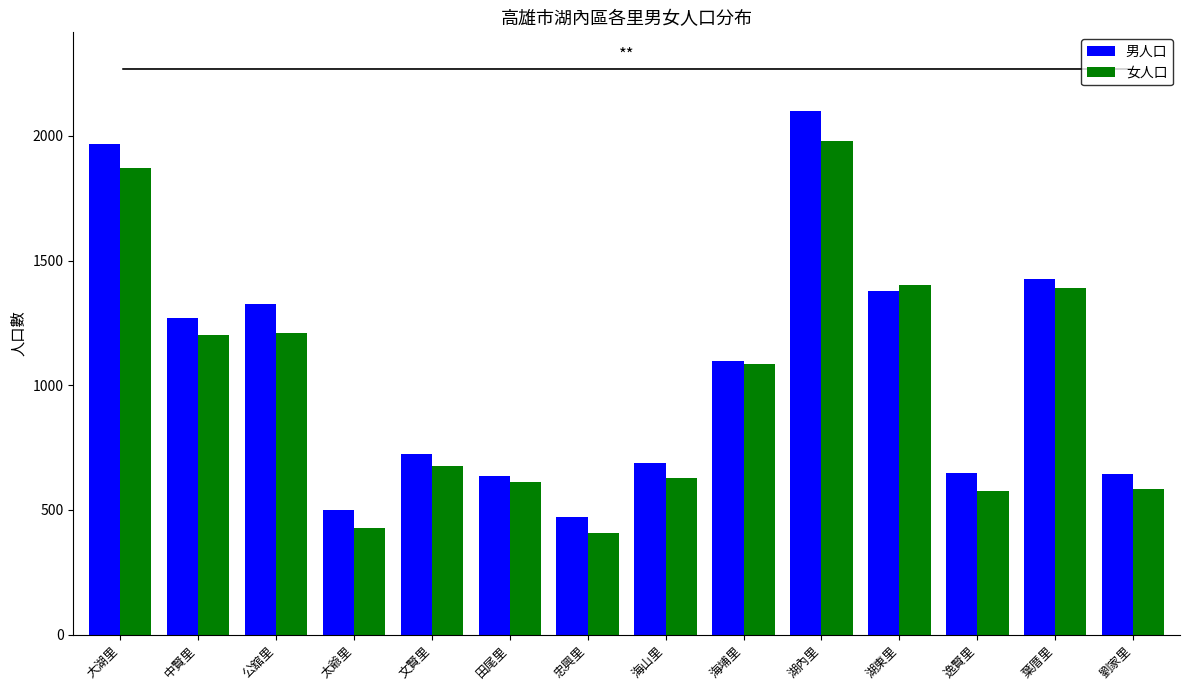

Rank the series by their maximum value, from highest to lowest.

男人口, 女人口